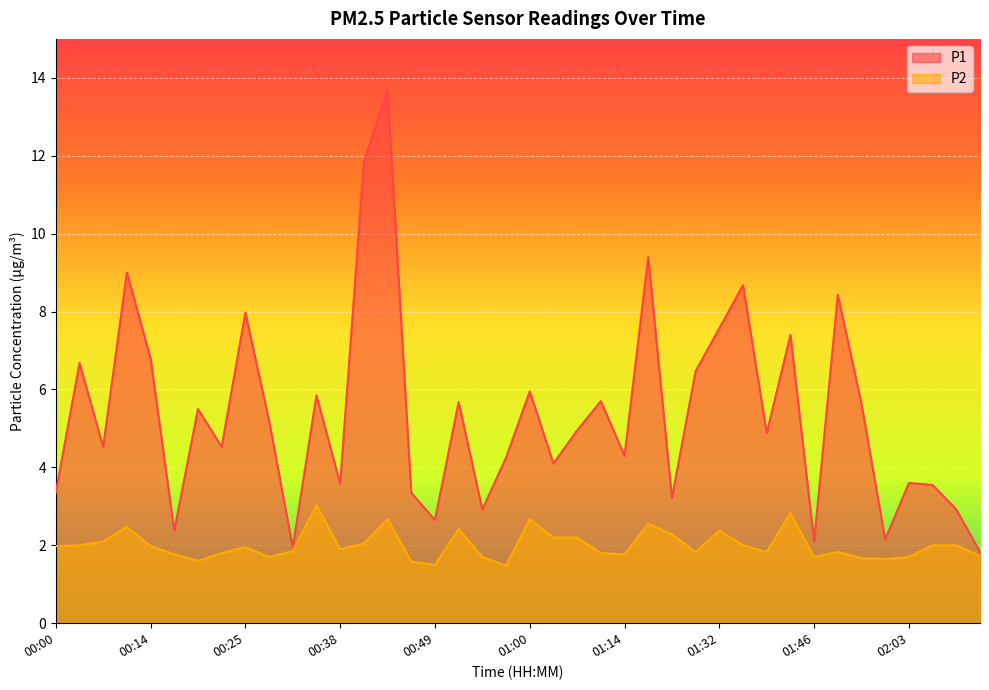

True or false: P2 and P1 intersect in this chart.

False